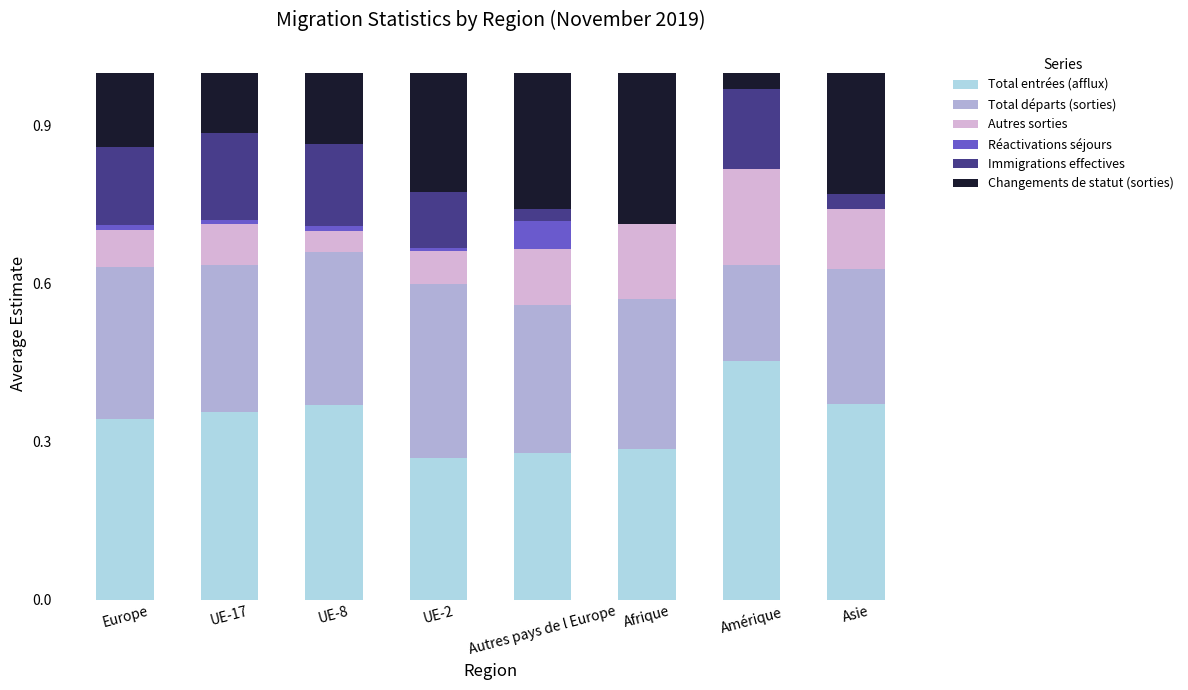

What are all the series names shown in the legend?

Total entrées (afflux), Total départs (sorties), Autres sorties, Réactivations séjours, Immigrations effectives, Changements de statut (sorties)